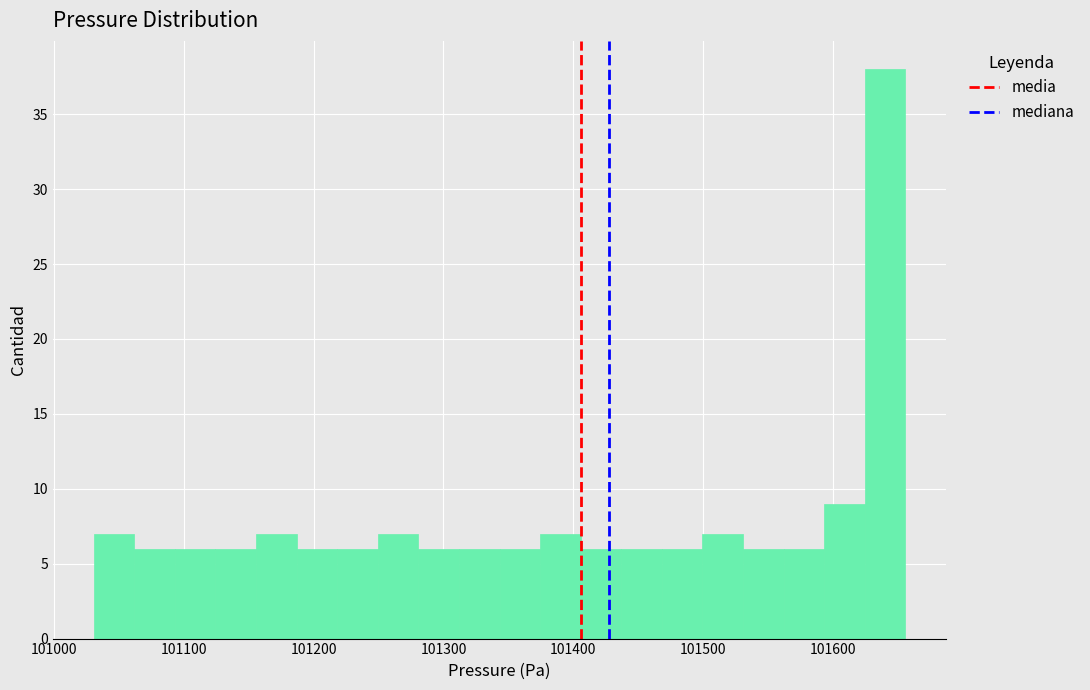

Around what value on the x-axis is the tallest bar? Give the approximate position of its centre, as read against the axis.

101640